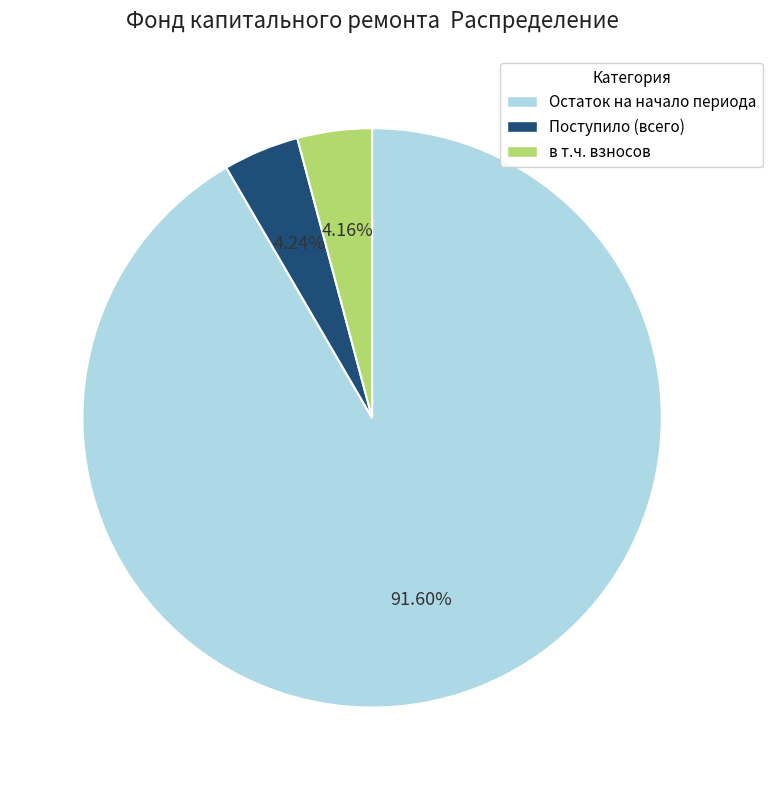

To the nearest percent, what is the difference between the largest and smallest slice percentages?

87%